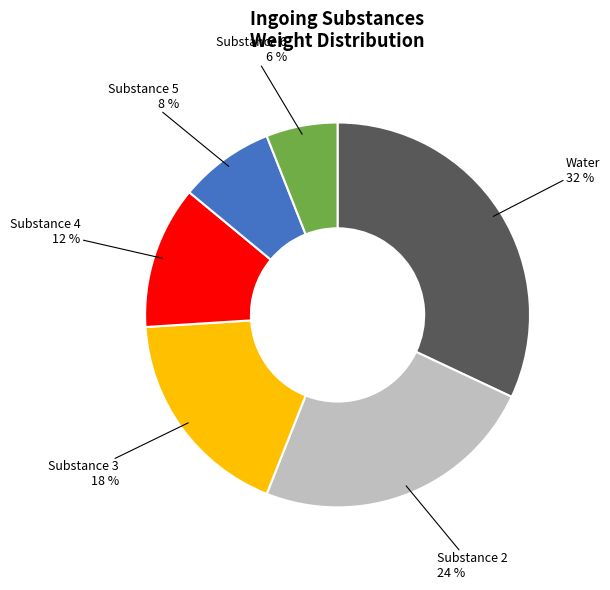

Combined, do Water and Substance 6 account for over 50%?

No